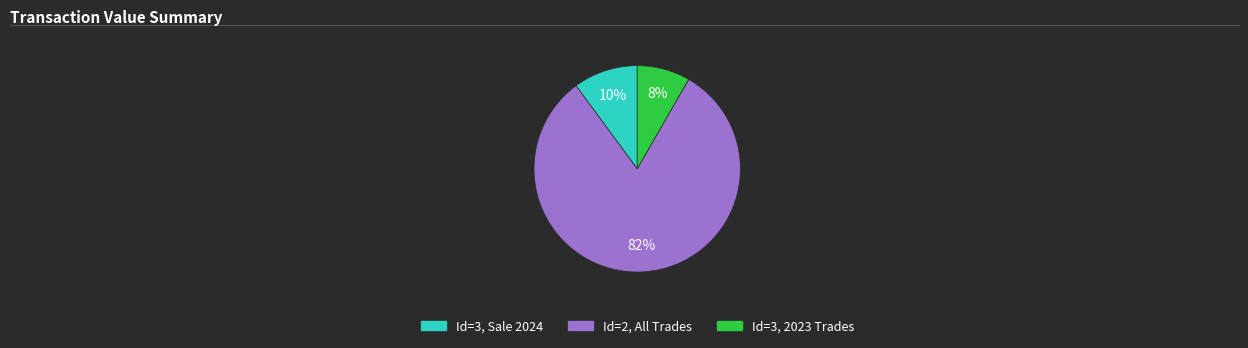

Does any single category account for the majority?

Yes